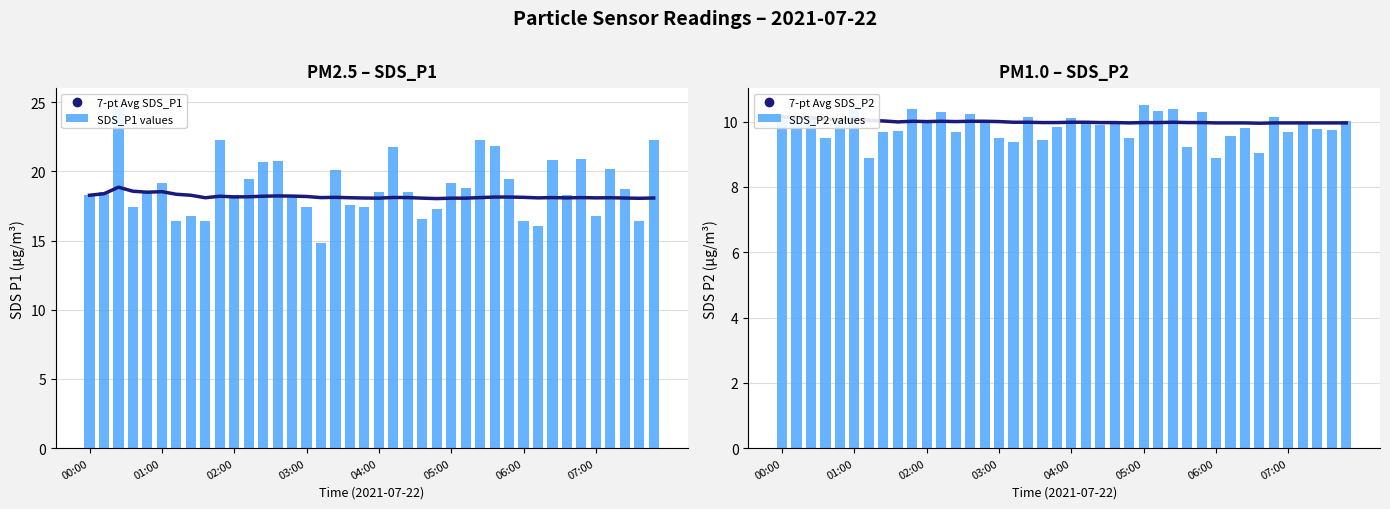

The value of 7-pt Avg SDS_P1 at 07:00 is 18.1. True or false?

True